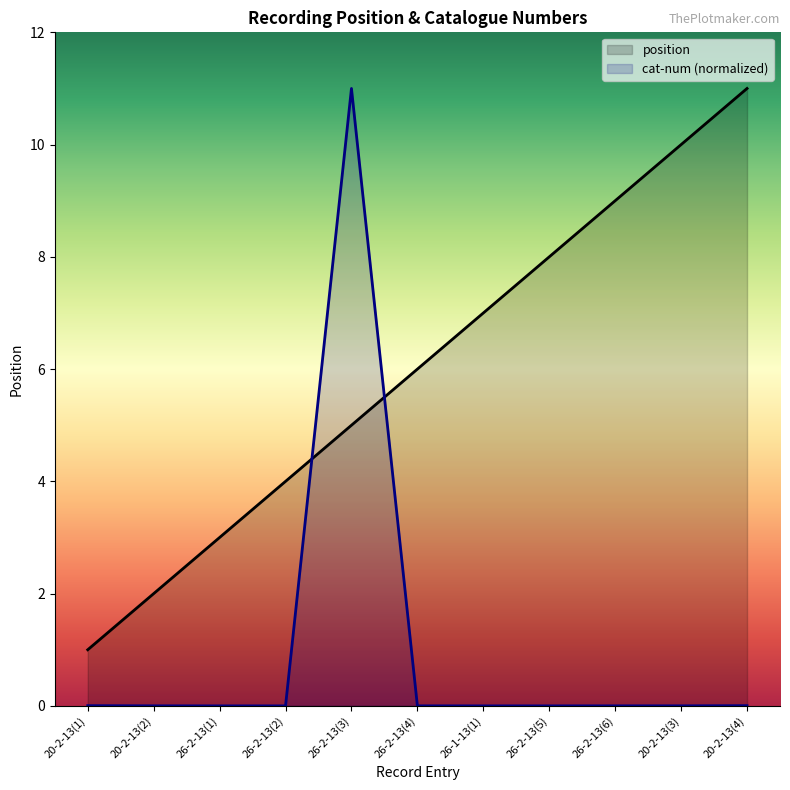

Which category has the highest value across all series?

20-2-13(4)